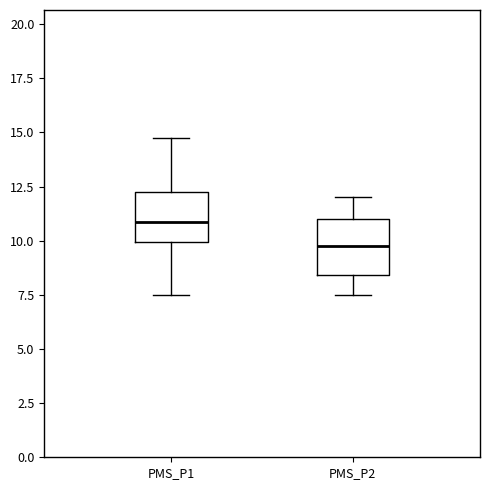

Reading left to right, read every box against the y-axis: the position of its median line, the range the box covers, and the ends of its whiskers. The values are not printed on the chart, so give them approximately, as read against the axis.

PMS_P1: median 11.0, box 10.0 to 12.5, whiskers 7.5 to 15.0
PMS_P2: median 10.0, box 8.5 to 11.0, whiskers 7.5 to 12.0